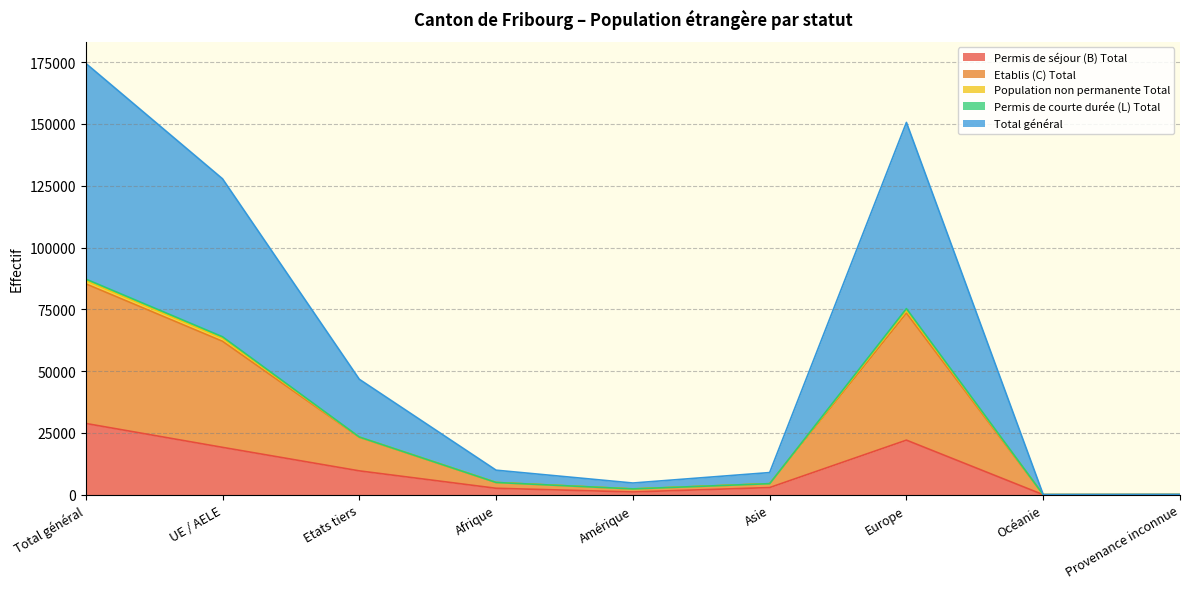

What is the label of the 4th point from the left?

Afrique